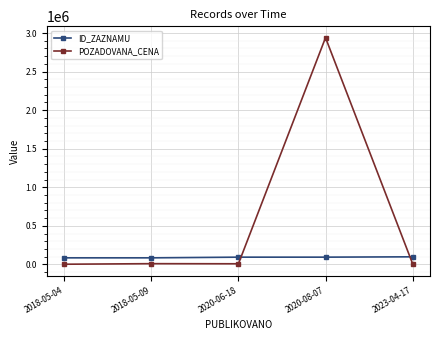

What position from the right is 2018-05-09?

4